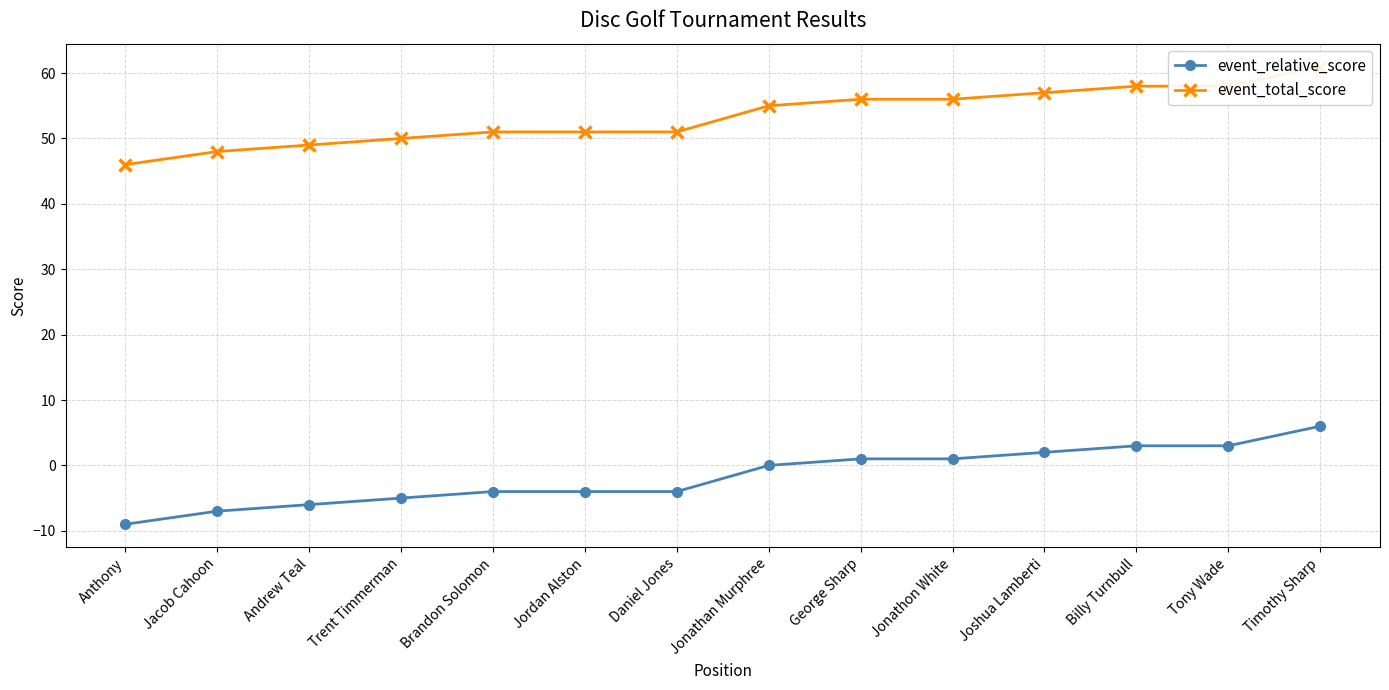

What is the highest value of the event_total_score series?

61